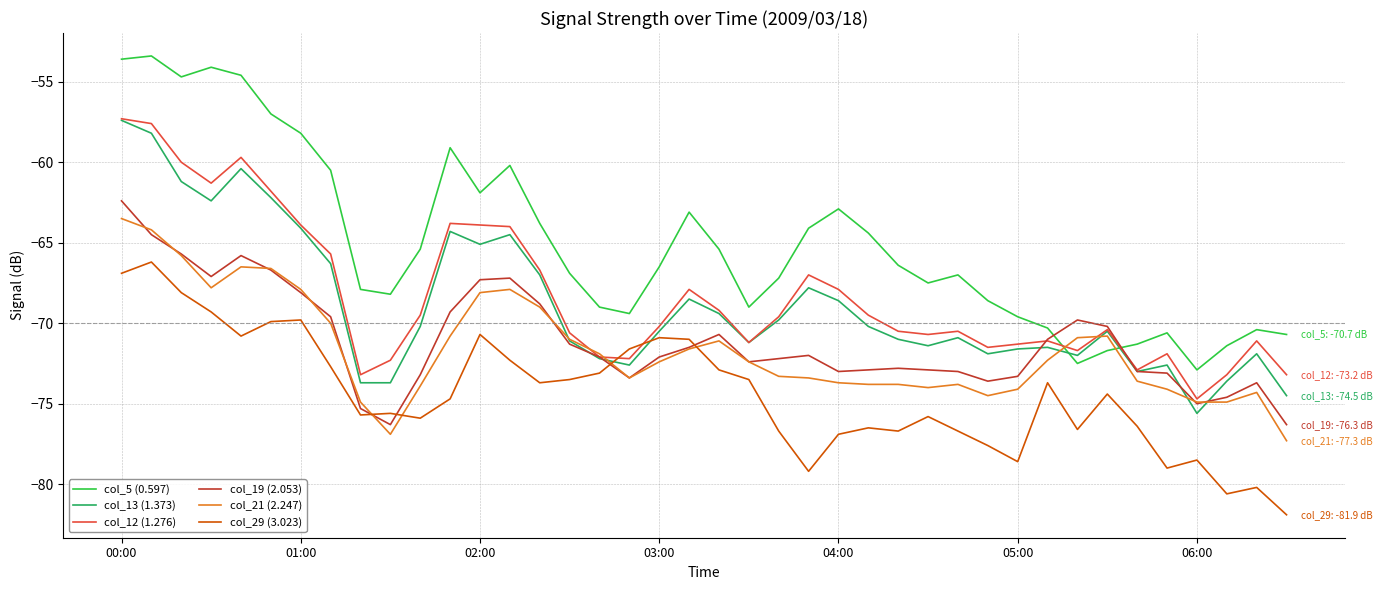

Which series has the largest total across all categories?

col_5 (0.597)